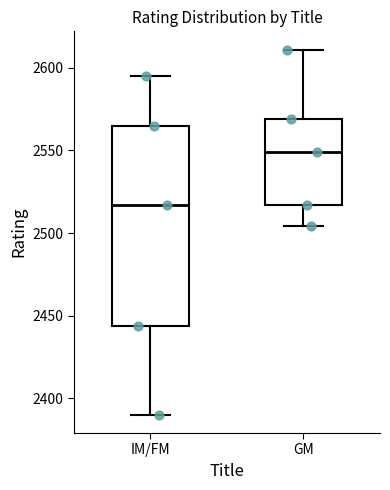

Which box is the tallest, from its lower edge to its upper edge?

IM/FM